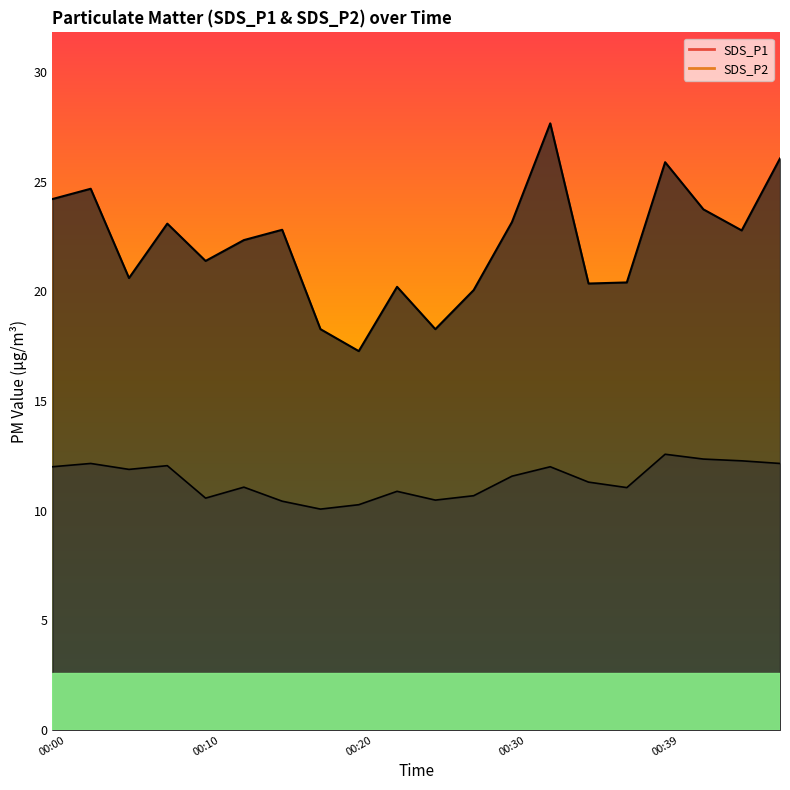

In SDS_P2, how many points are higher than both neighbors (excluding endpoints)?

6